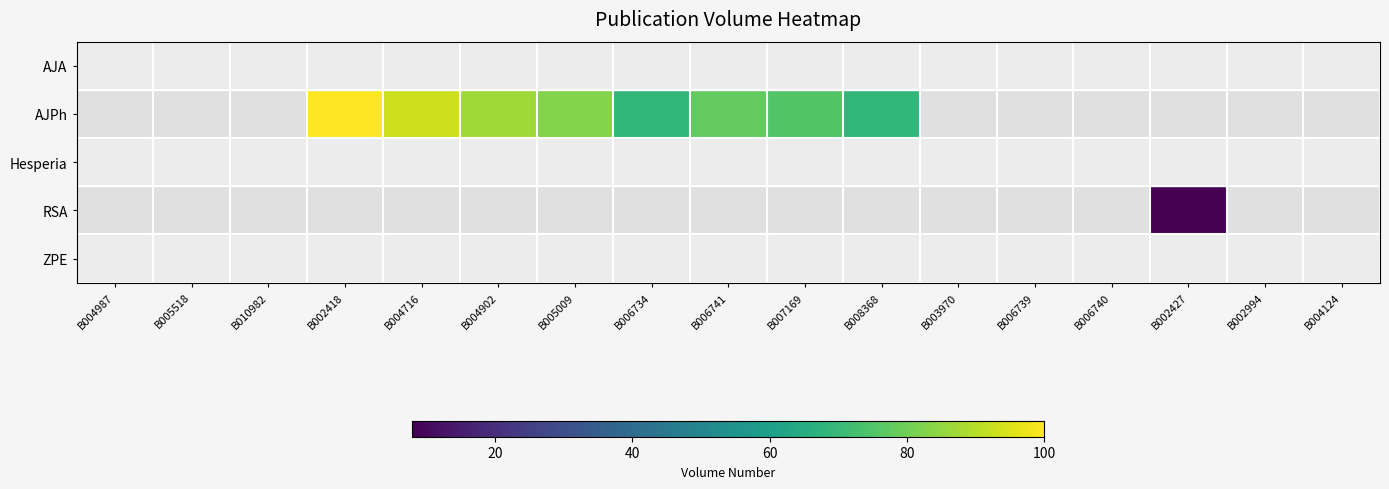

The value of Hesperia at B006740 is 10.0. True or false?

True